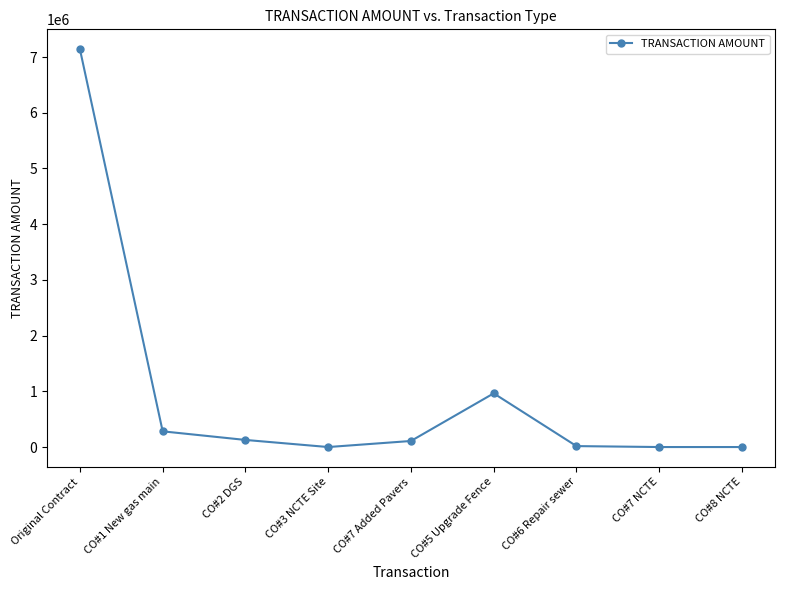

At which category does the data reach its first local valley?

CO#3 NCTE Site